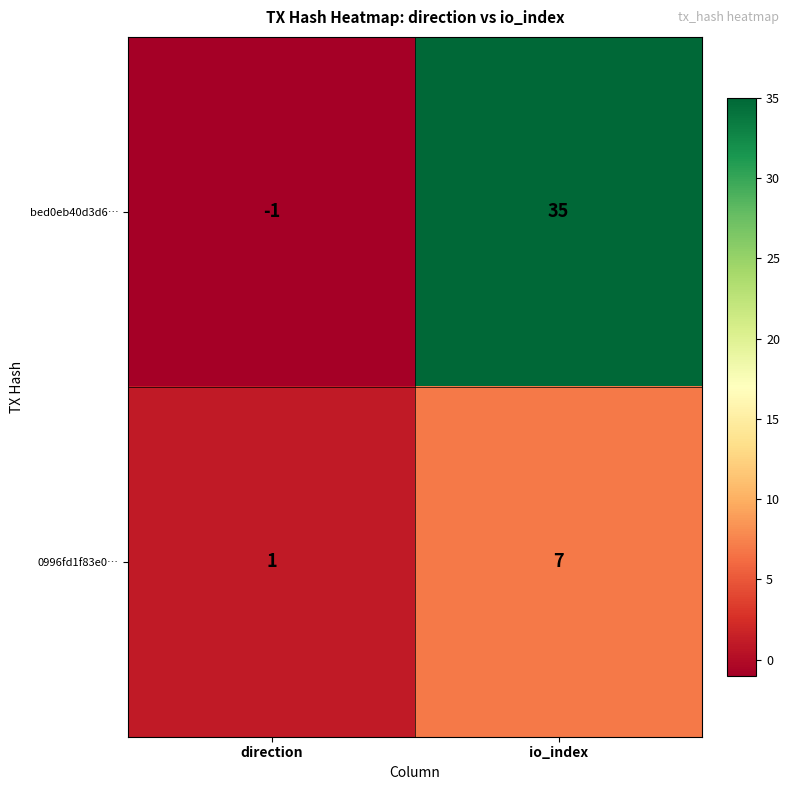

What is the difference between the maximum and minimum values in the 0996fd1f83e0… series?

6